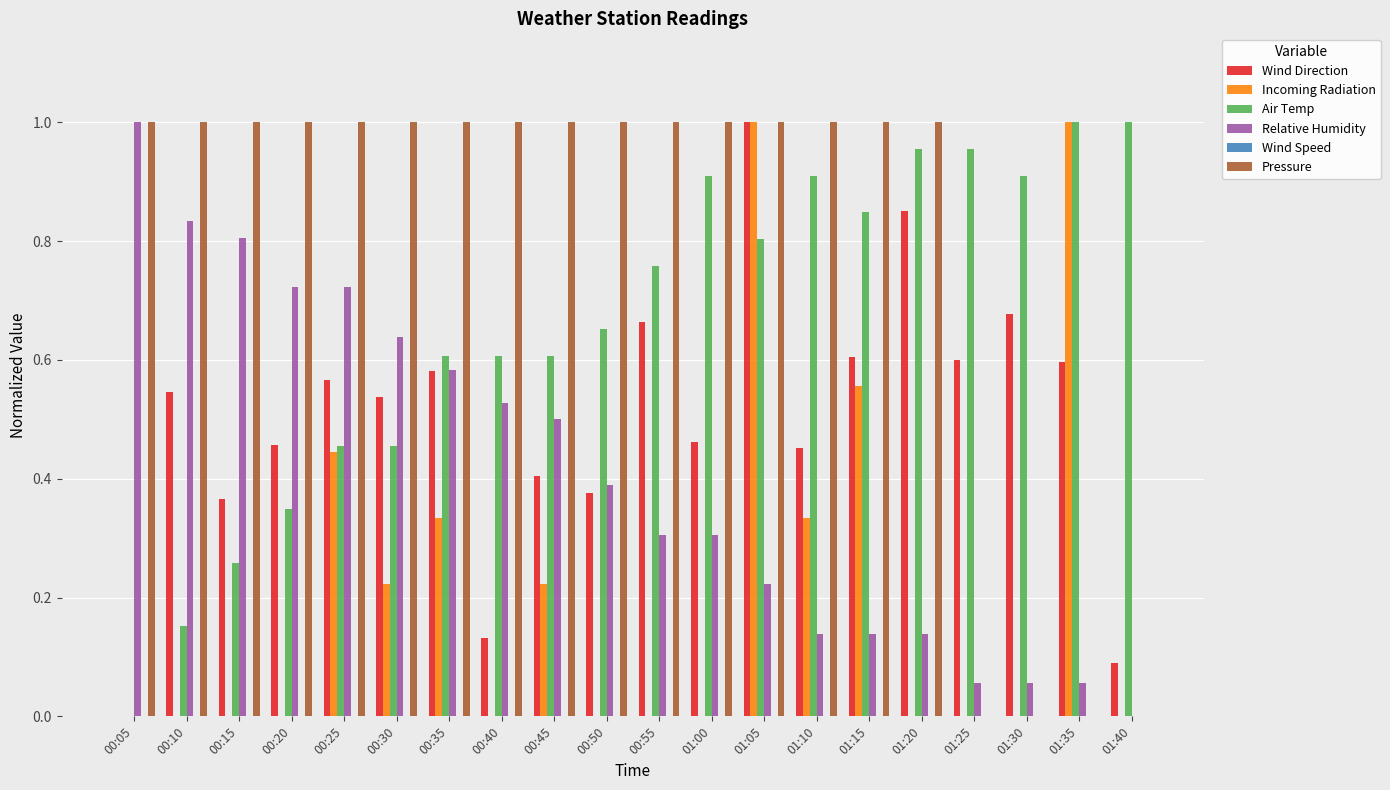

How many data points does each series have?

20